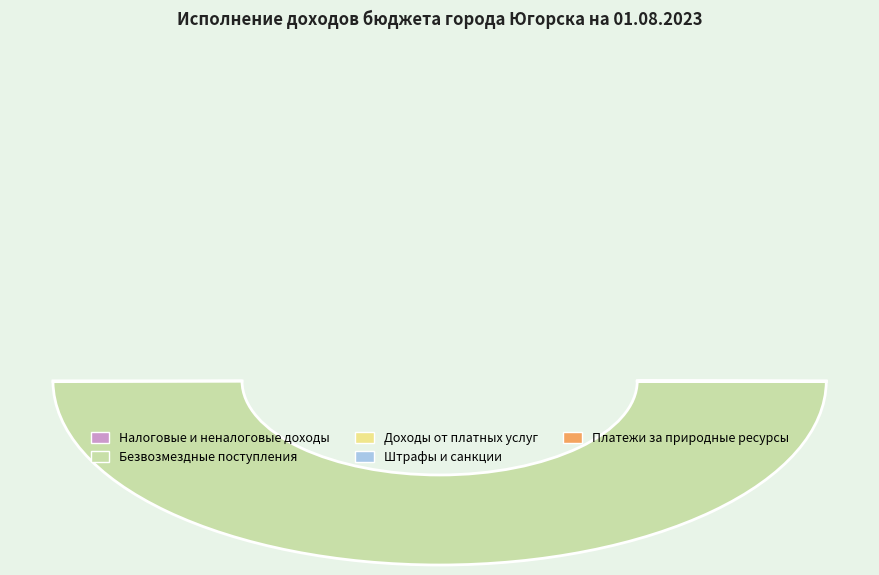

The ПЛАТЕЖИ ПРИ ПОЛЬЗОВАНИИ ПРИРОДНЫМИ РЕСУРСАМИ slice represents 0% of the pie. True or false?

True